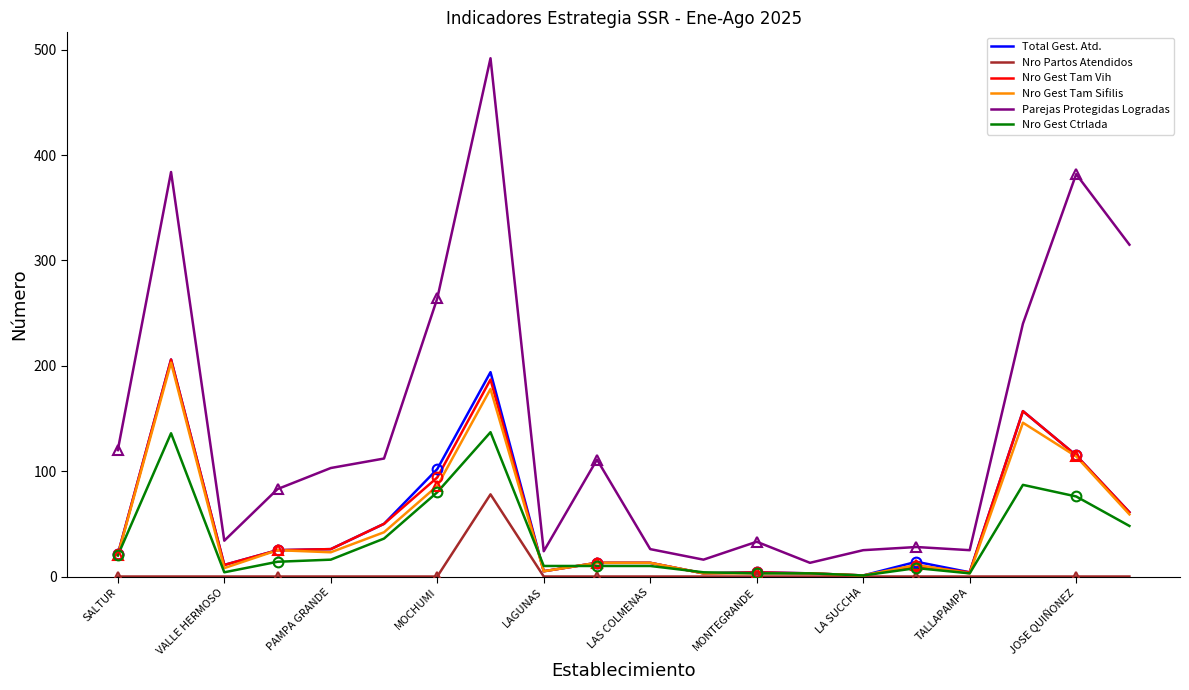

Rank the series by their maximum value, from lowest to highest.

Nro Partos Atendidos, Nro Gest Ctrlada, Nro Gest Tam Sifilis, Total Gest. Atd., Nro Gest Tam Vih, Parejas Protegidas Logradas